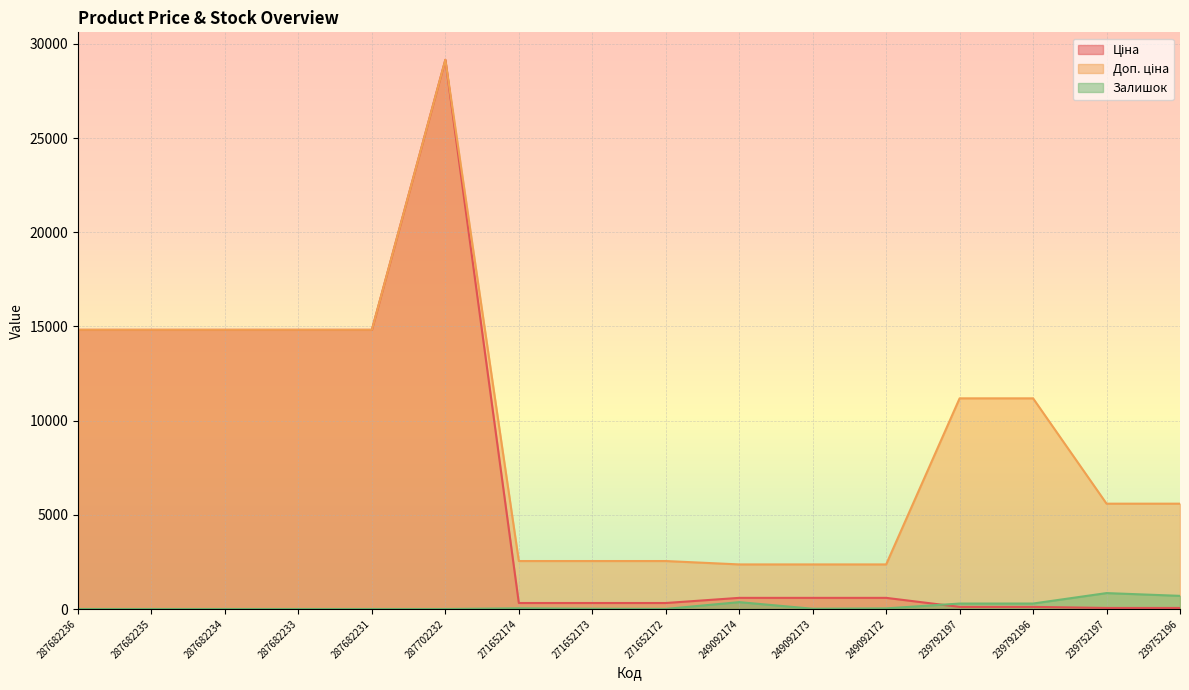

The value of Доп. ціна at 249092173 is 2366.5. True or false?

True